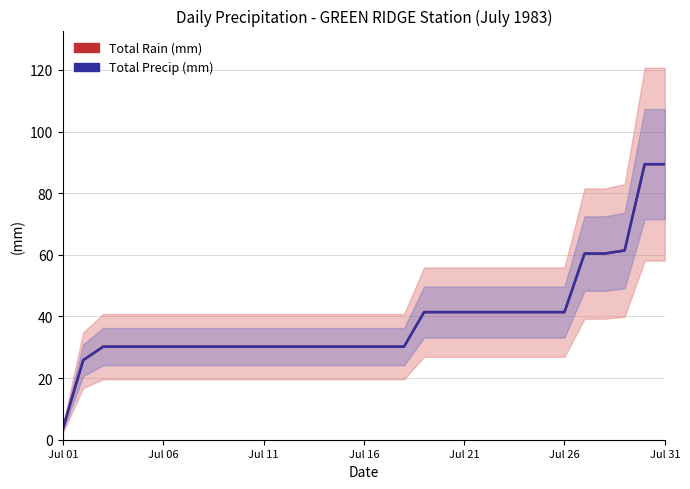

Is it true that Total Rain (mm) equals 41.7 at 16?

False